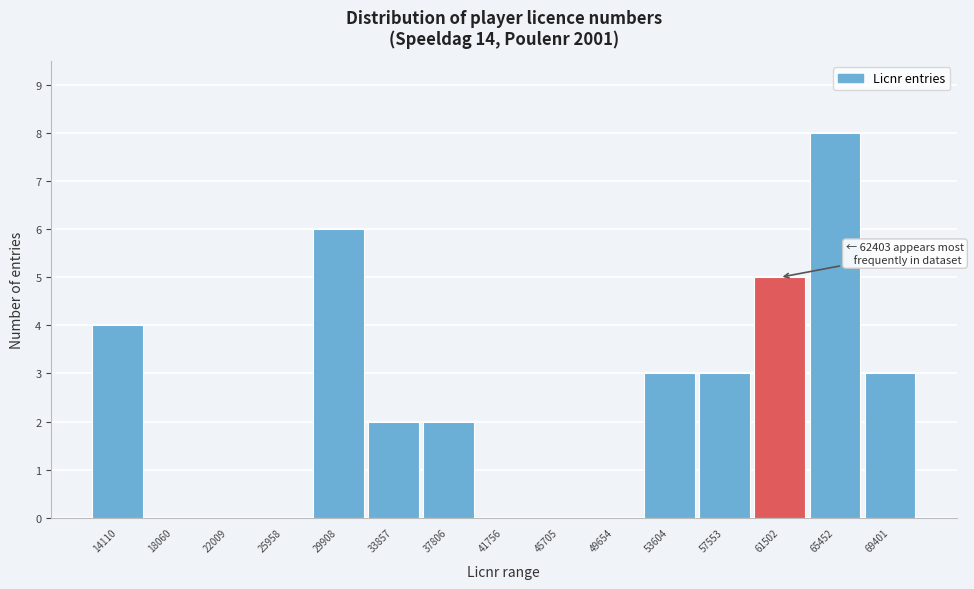

Over which range of the x-axis is the bar tallest?

63500 to 67500